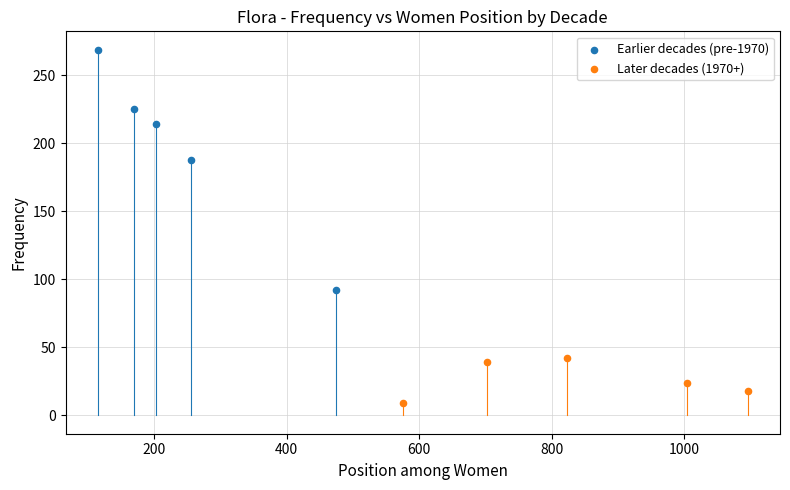

Which series contains the highest Y value?

Earlier decades (pre-1970)